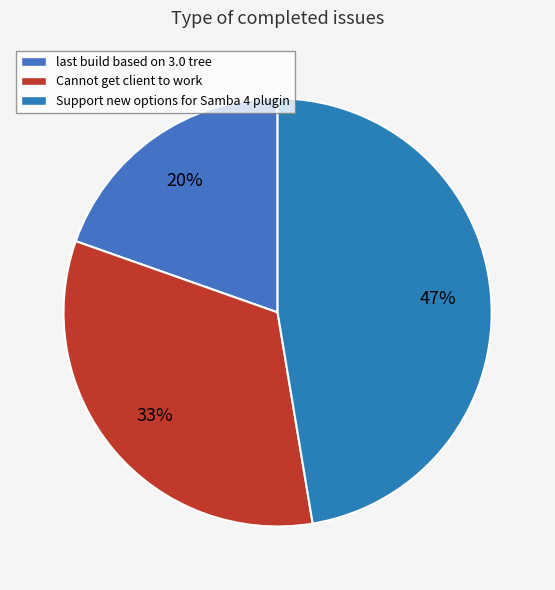

What is the ratio of the value at Support new options for Samba 4 plugin to the value at Cannot get client to work?

1.4